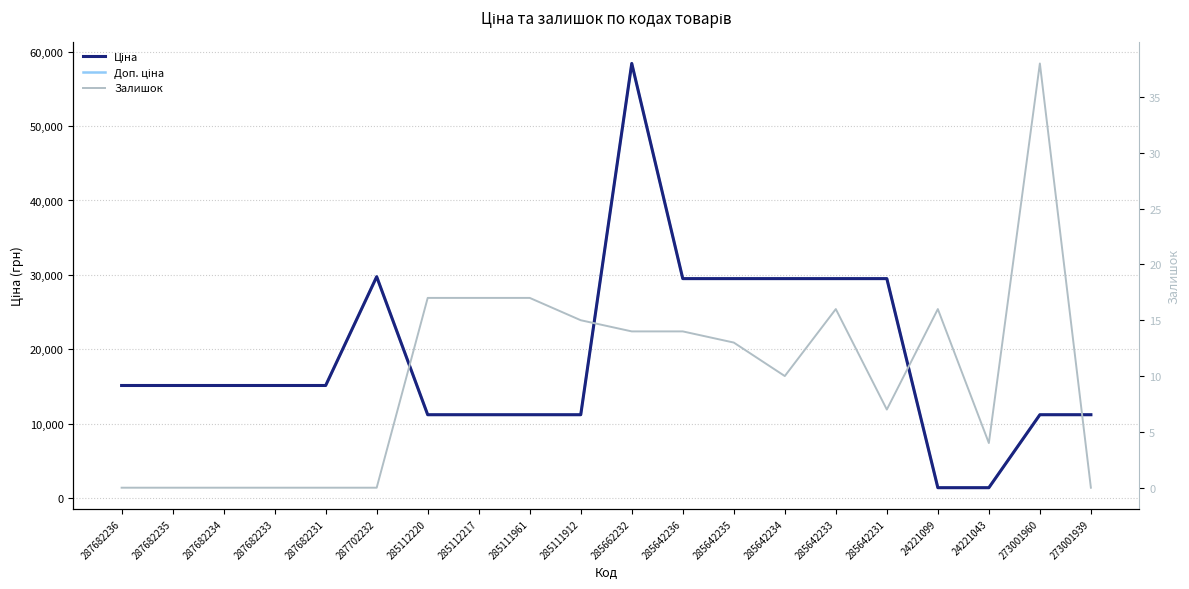

Which category has the lowest value in the Доп. ціна series?

24221099